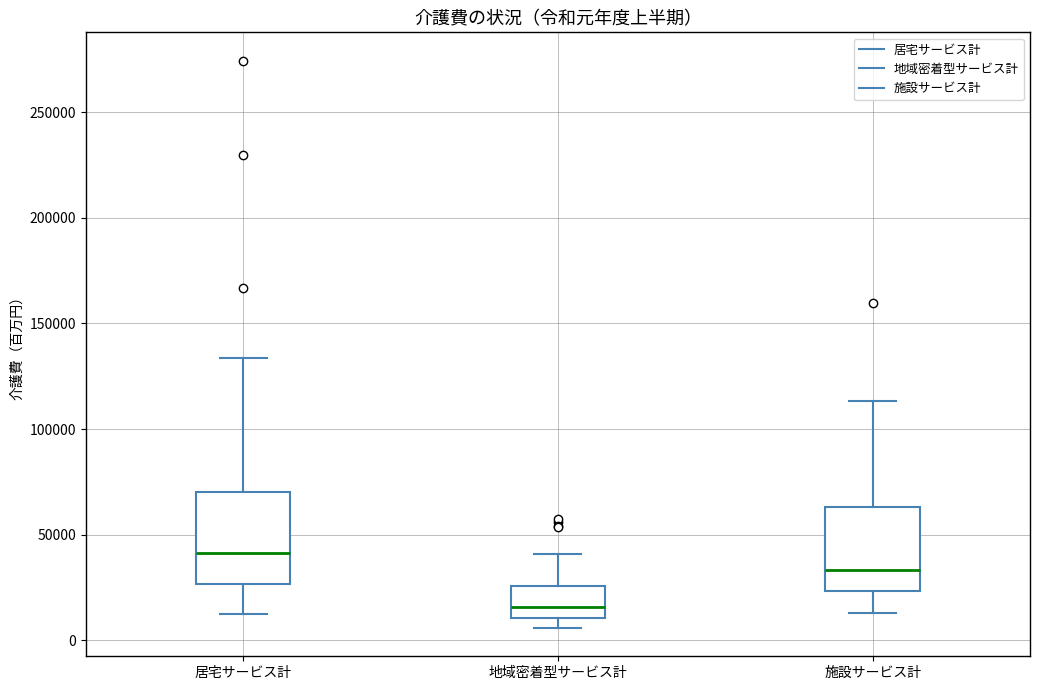

Where is the upper edge of the box for 居宅サービス計 on the y-axis? The values are not printed on the chart, so give them approximately, as read against the axis.

70000